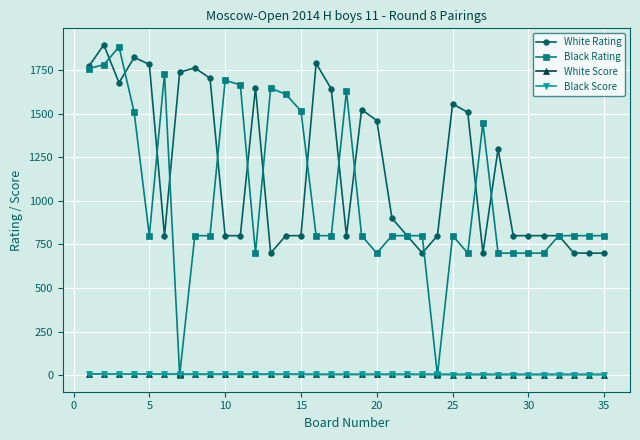

What is the value of the Black Rating point at the 5th from the left?

800.0